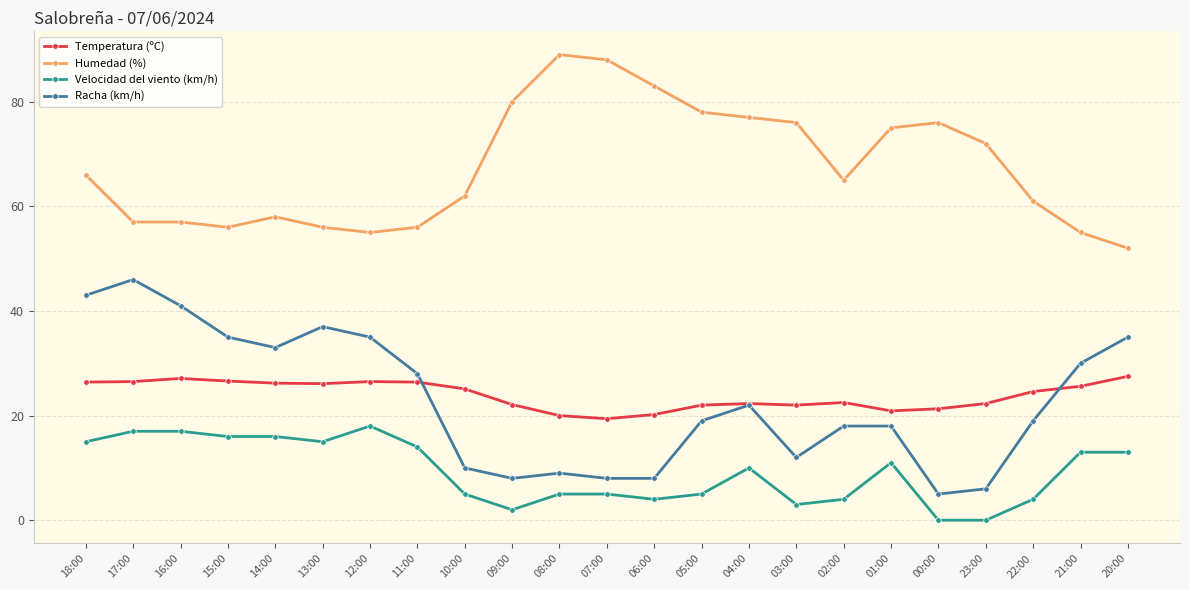

What is the difference between the highest and lowest values at 00:00?

76.0